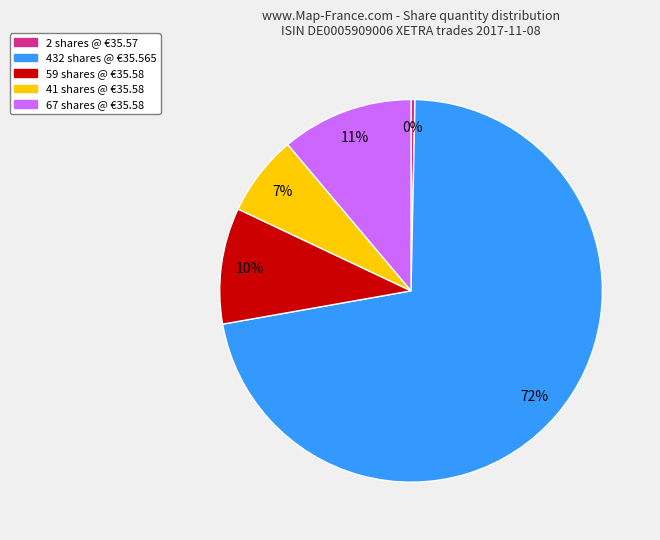

Approximately how many times larger is the value at 41 shares compared to 432 shares?

0.1